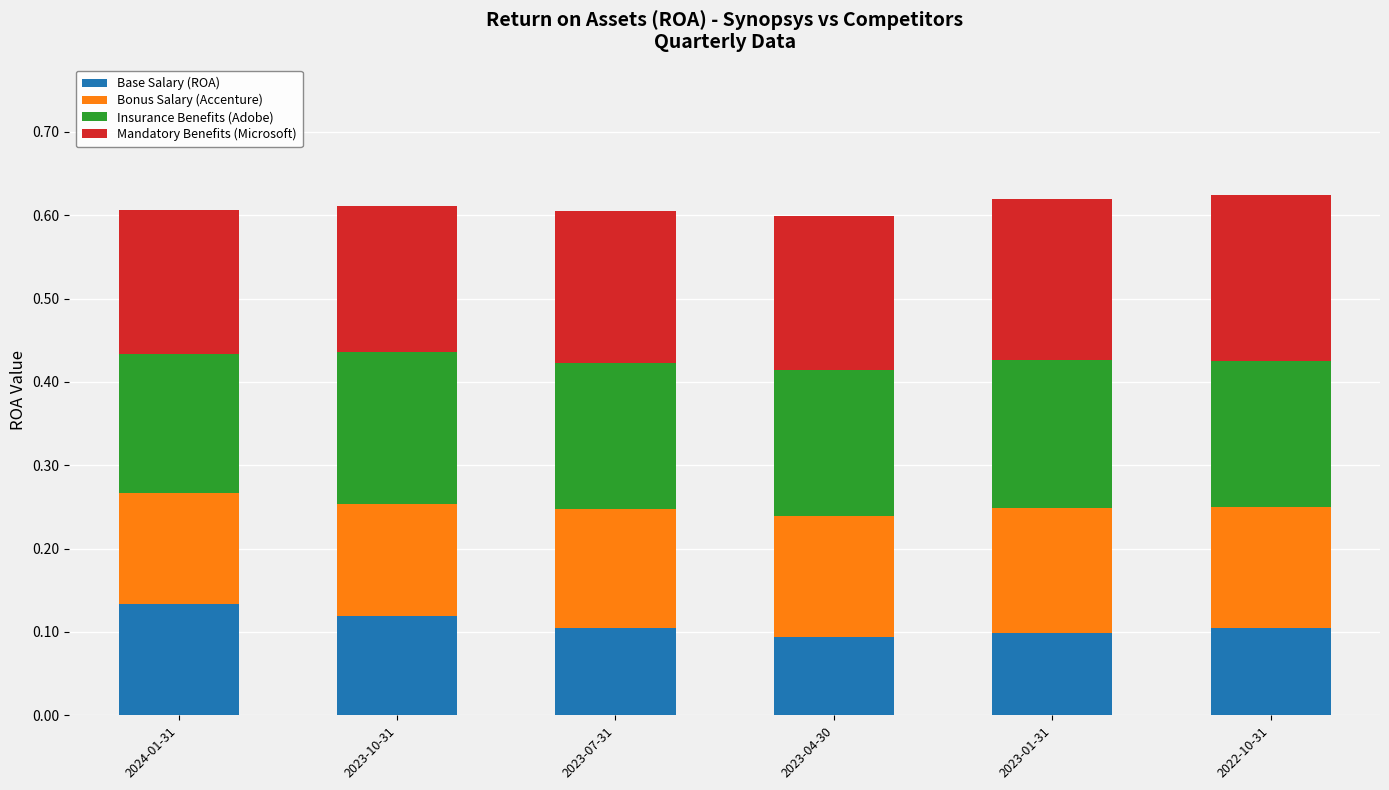

The Base Salary (ROA) series shows 0.0 at 2023-07-31. True or false?

False